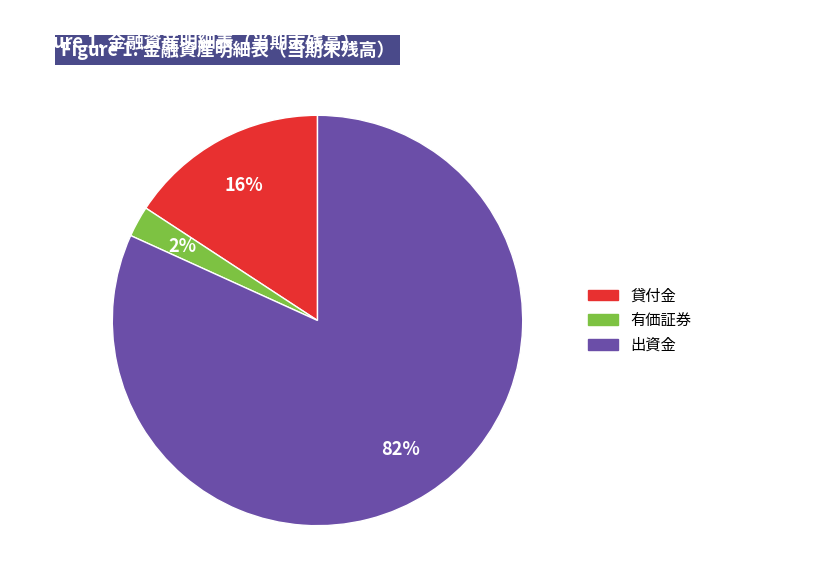

To the nearest percent, what percentage of the pie is 貸付金?

16%